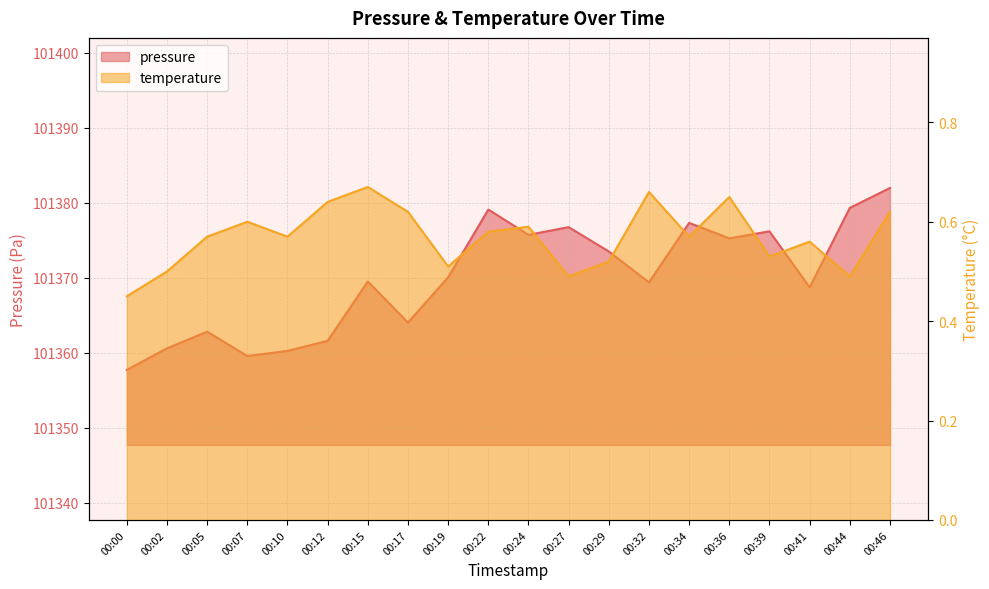

The value of pressure at 00:46 is 101382.0. True or false?

True